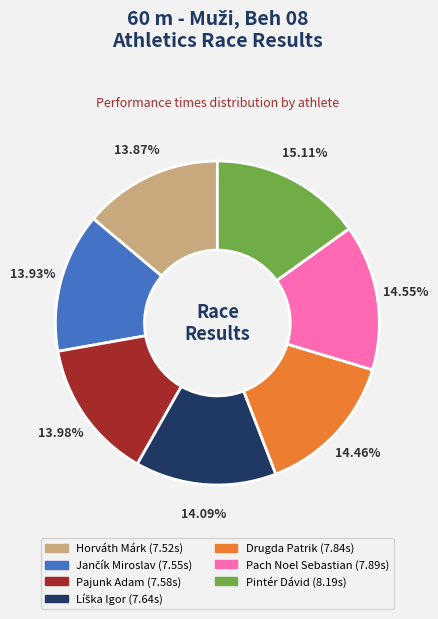

How much of the chart is everything except Drugda Patrik?

85.5%